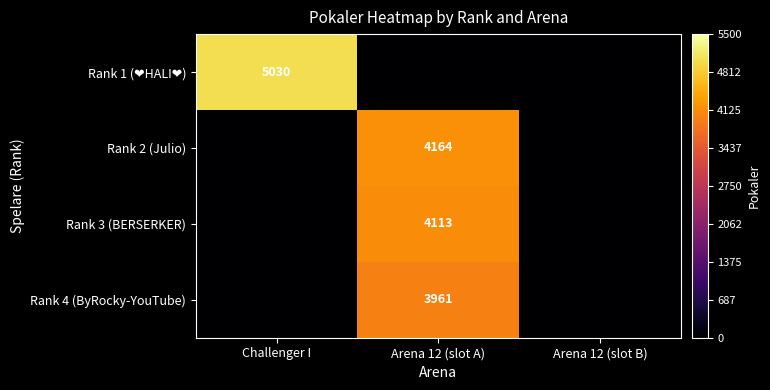

At how many categories does at least one series exceed 1565?

2